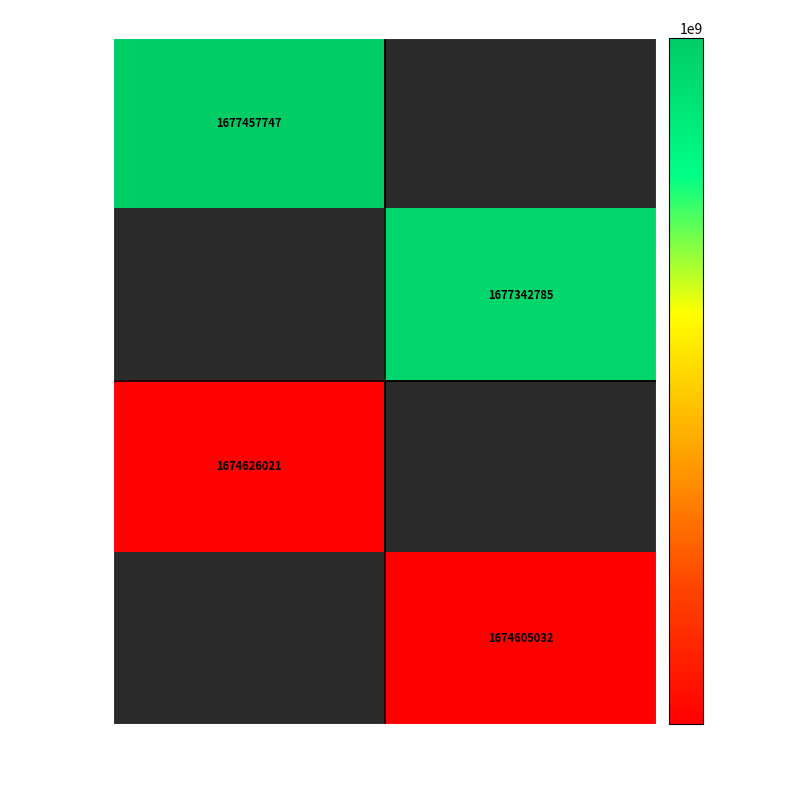

The value of 34f51fa4 at 1 is 2941813694. True or false?

False